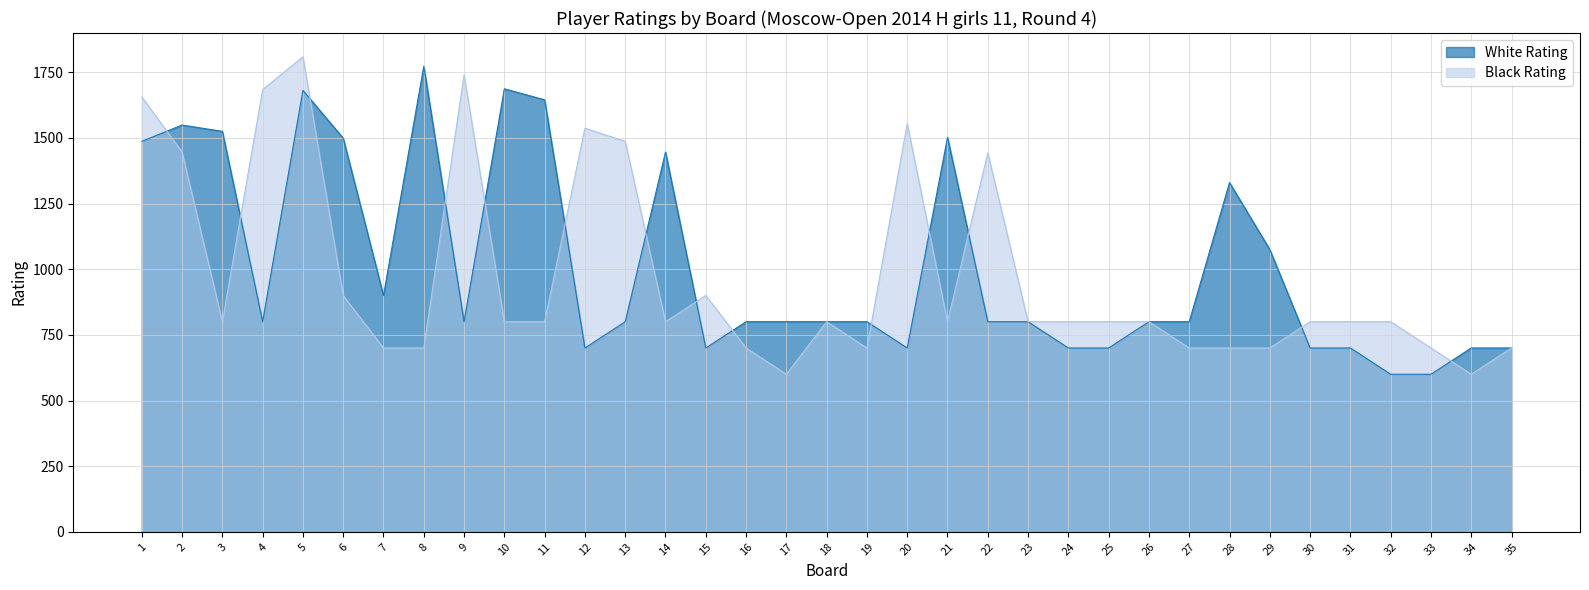

What is the smallest value displayed?

600